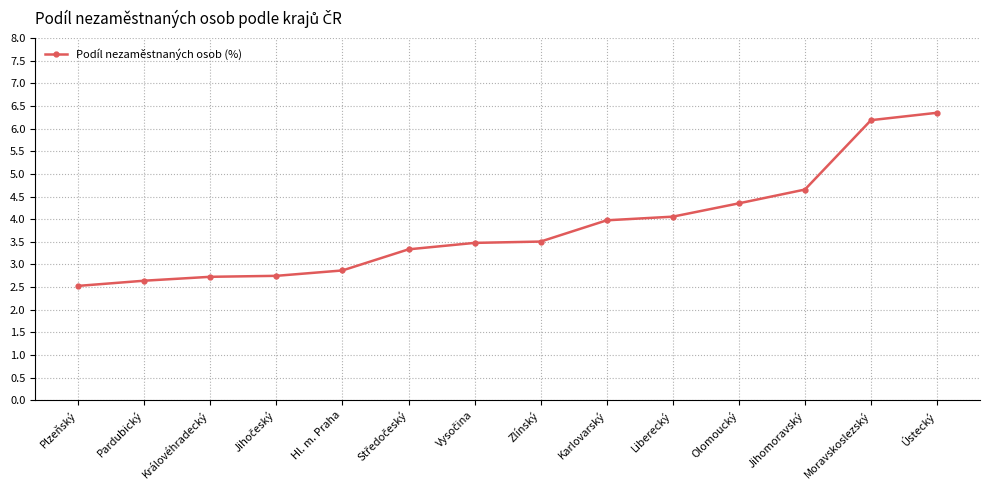

Reading right to left, list all the values displayed in this chart.

6.4	6.2	4.7	4.4	4.1	4.0	3.5	3.5	3.3	2.9	2.7	2.7	2.6	2.5